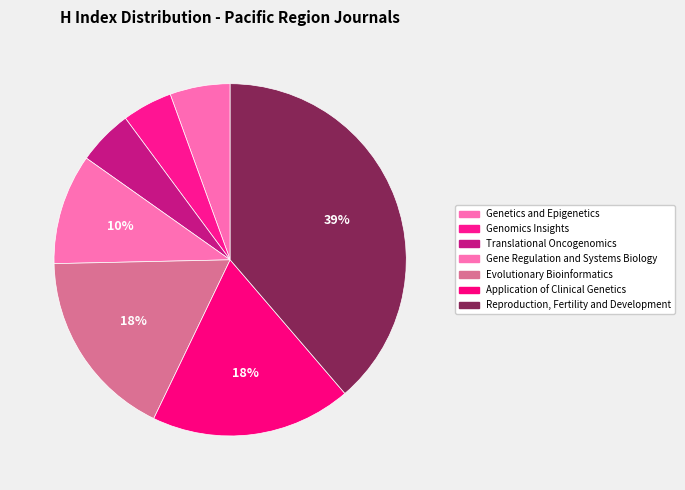

Rank the categories by value from highest to lowest.

Reproduction, Fertility and Development, Application of Clinical Genetics, Evolutionary Bioinformatics, Gene Regulation and Systems Biology, Genetics and Epigenetics, Translational Oncogenomics, Genomics Insights